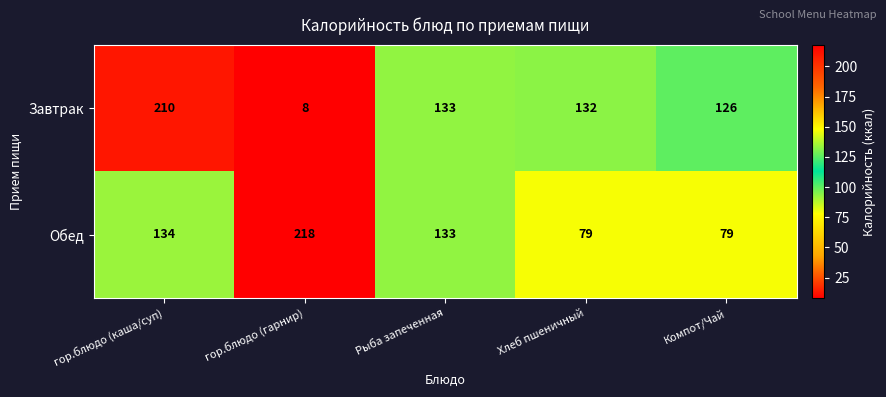

At how many categories does at least one series exceed 34?

5